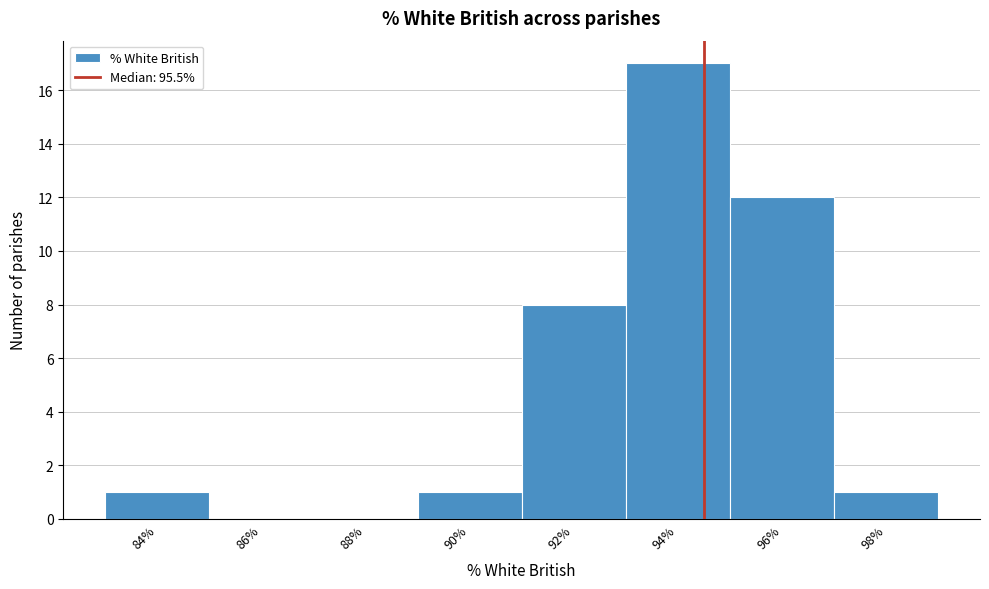

Reading left to right, what are all the values shown in this chart?

84%=1	86%=0	88%=0	90%=1	92%=8	94%=17	96%=12	98%=1